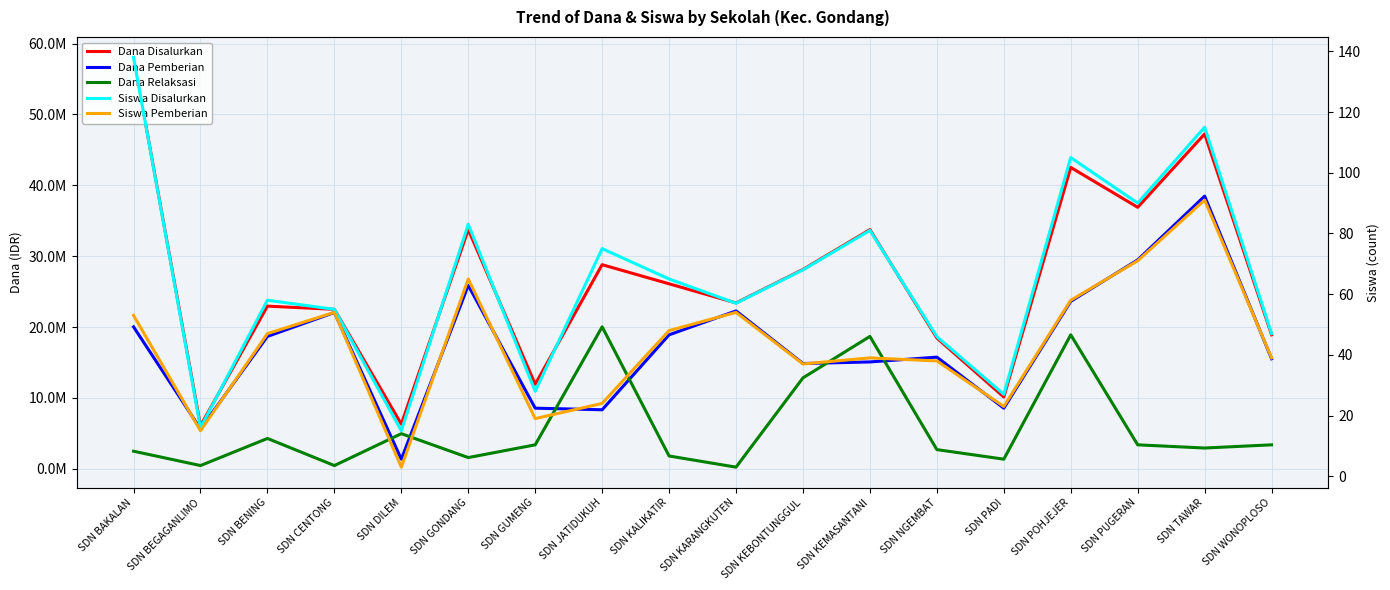

List the series in order of their peak value, highest first.

Dana Disalurkan, Dana Pemberian, Dana Relaksasi, Siswa Disalurkan, Siswa Pemberian